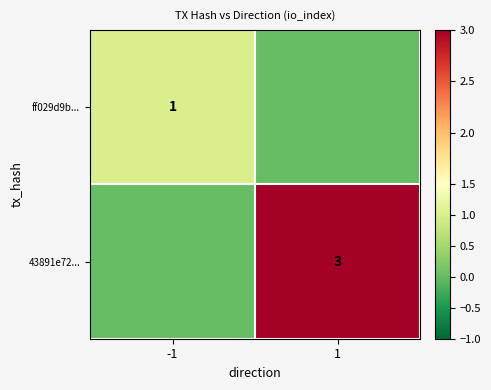

What is the difference between the highest and lowest values at -1?

1